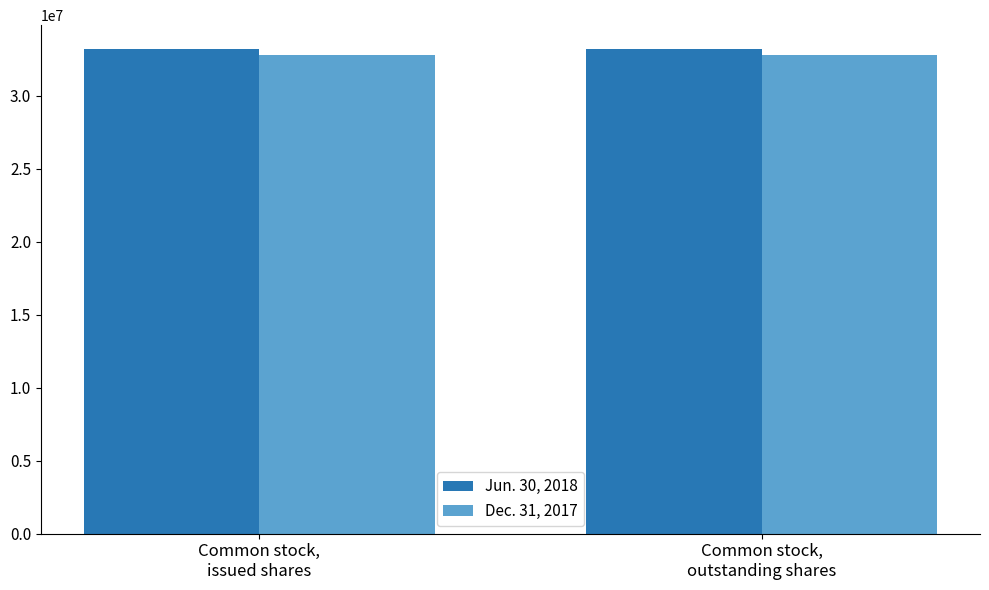

How many groups of bars are there?

2